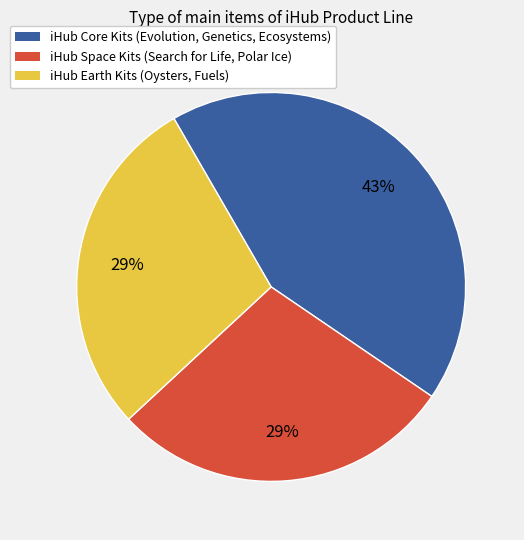

Is there a majority slice in this chart?

No